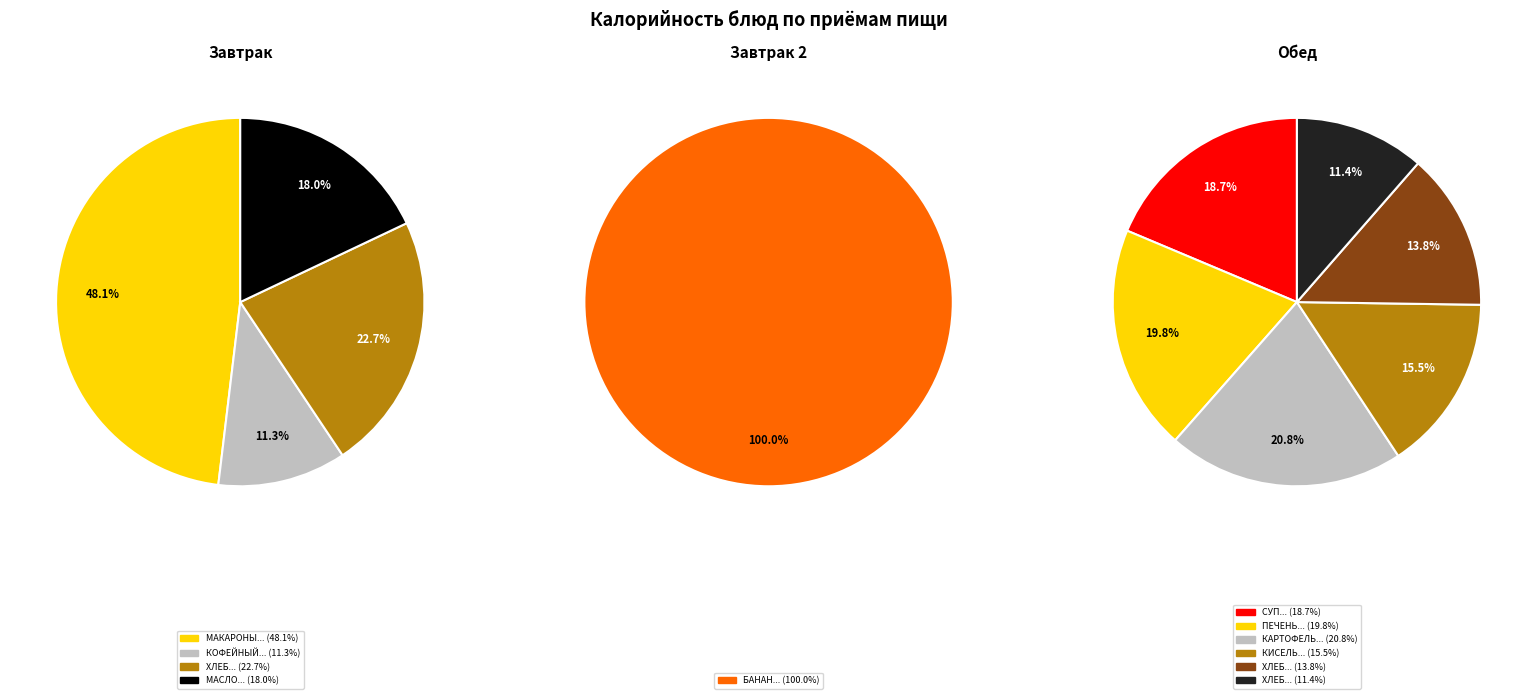

How many slices are in this pie chart?

11